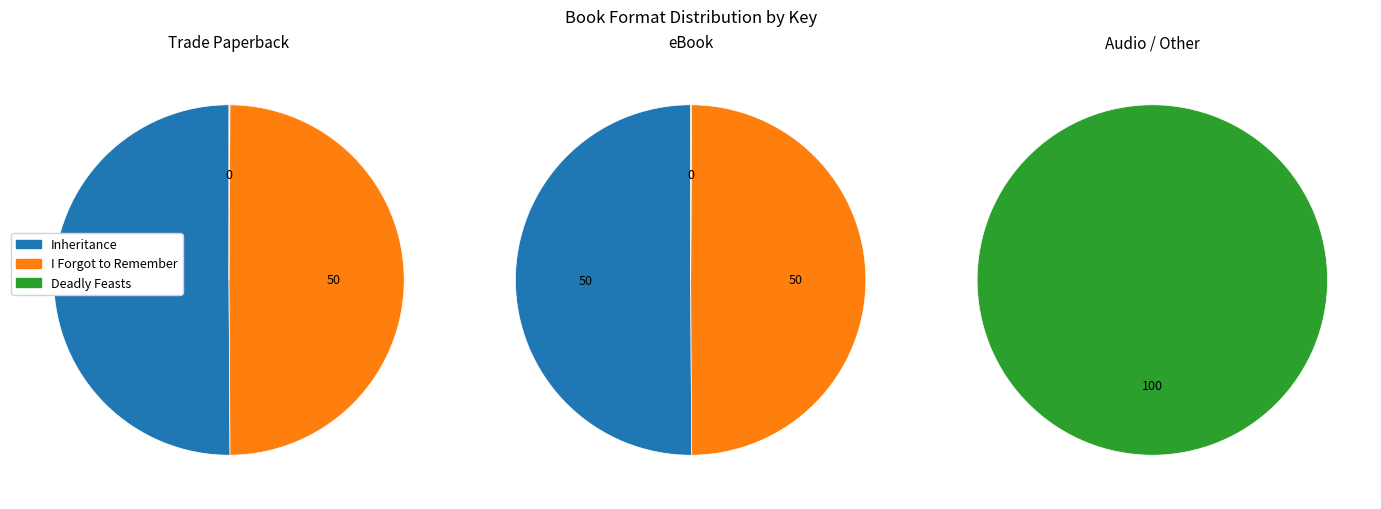

The I Forgot to Remember slice represents 65% of the pie. True or false?

False